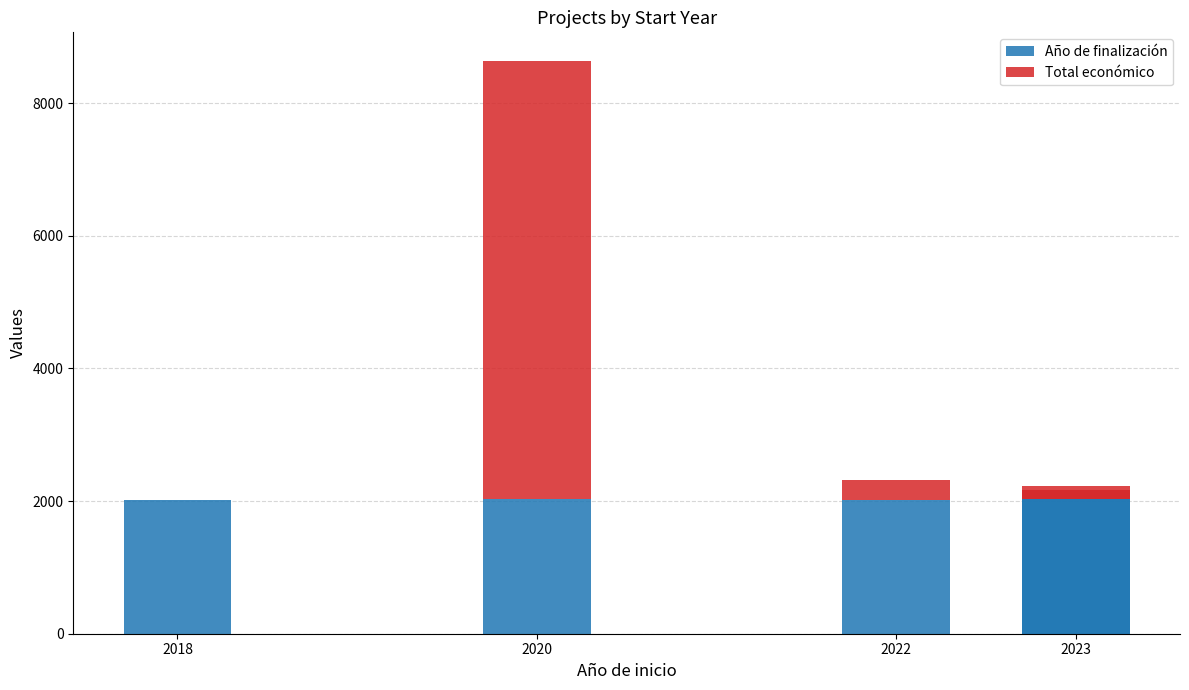

What are all the series names shown in the legend?

Año de finalización, Total económico